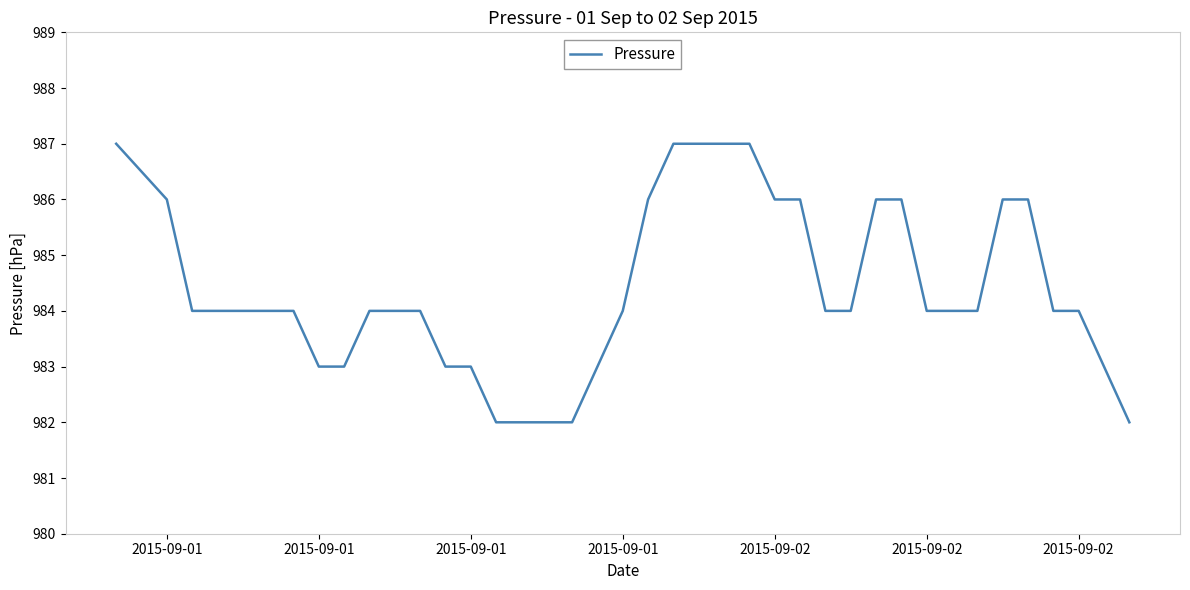

How many categories are shown in the chart?

39